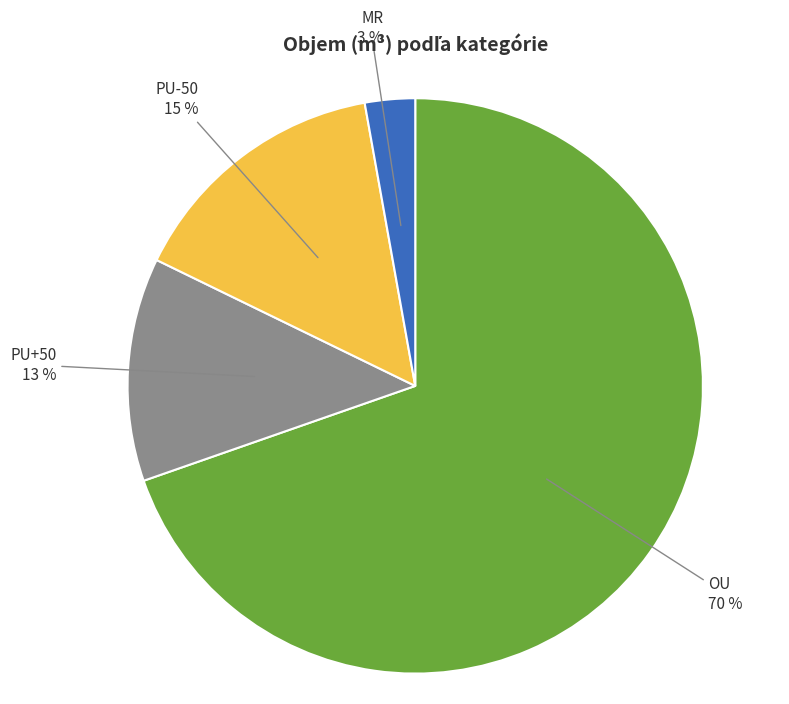

Is there any slice that represents more than half of the pie?

Yes